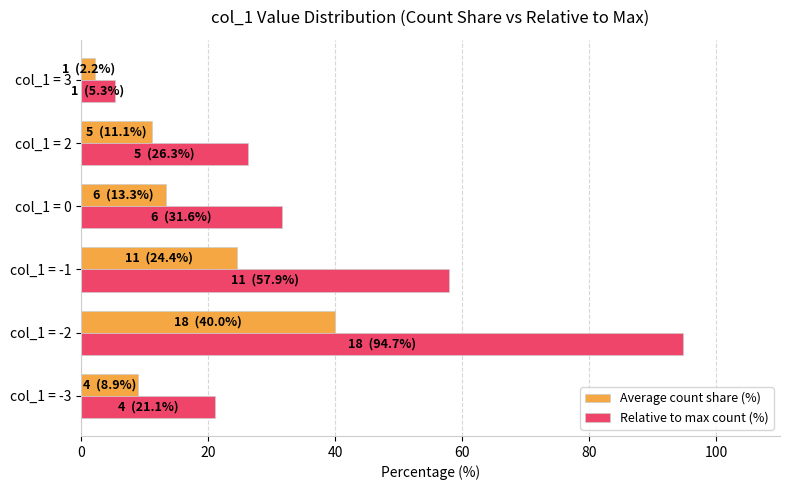

What is the smallest value displayed?

2.2